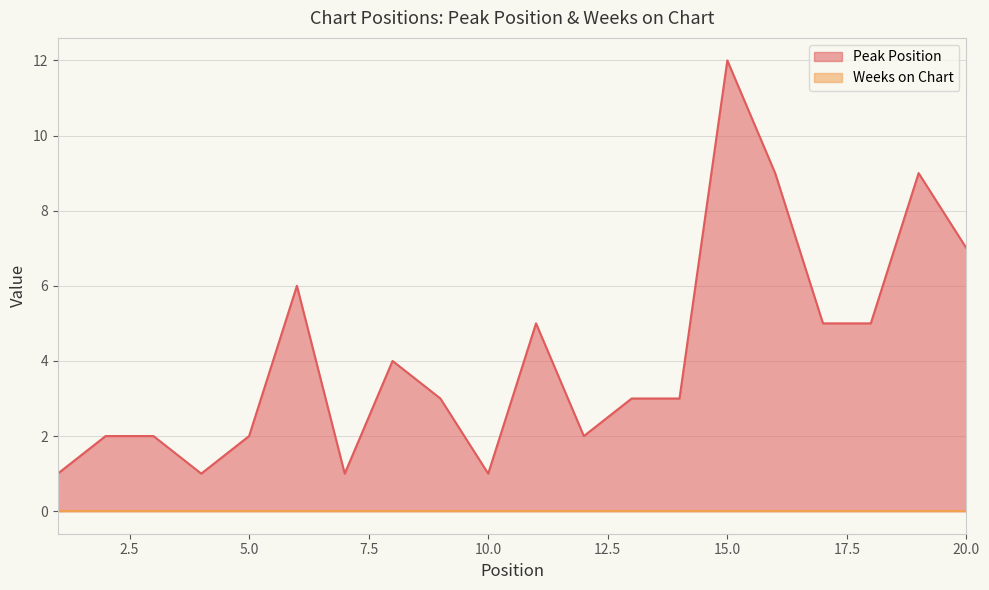

List the labels in order of value, smallest first.

1, 4, 7, 10, 2, 3, 5, 12, 9, 13, 14, 8, 11, 17, 18, 6, 20, 16, 19, 15